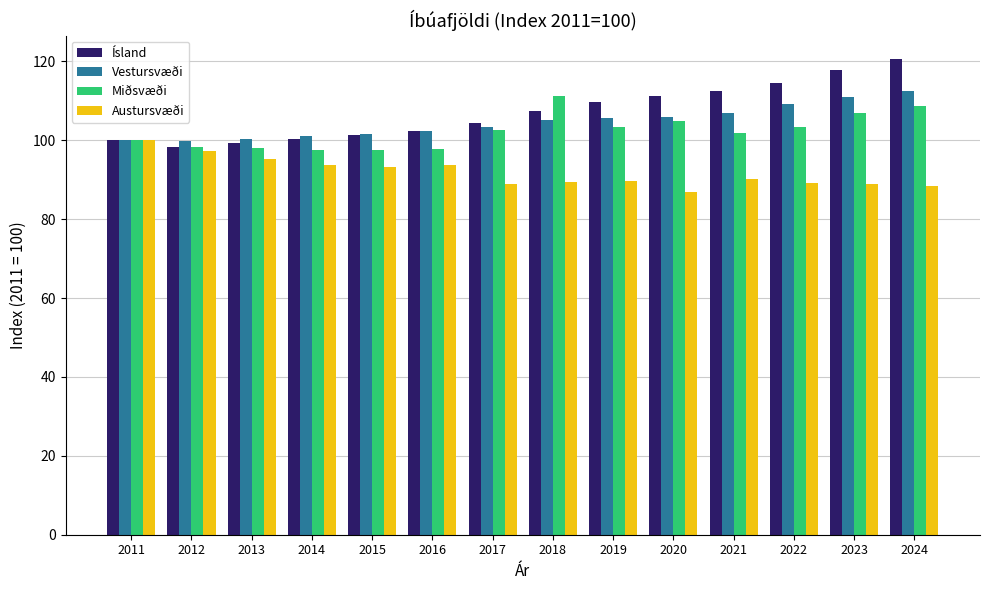

What is the average value of the Austursvæði series?

91.8